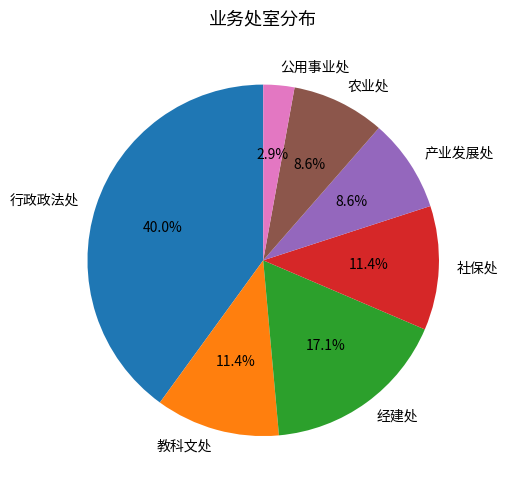

Approximately how many times larger is the value at 公用事业处 compared to 产业发展处?

0.3